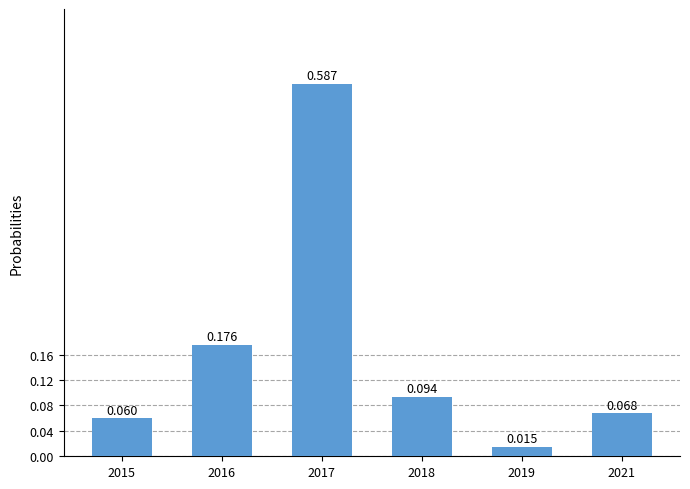

Rank the categories by value from lowest to highest.

2019, 2015, 2021, 2018, 2016, 2017